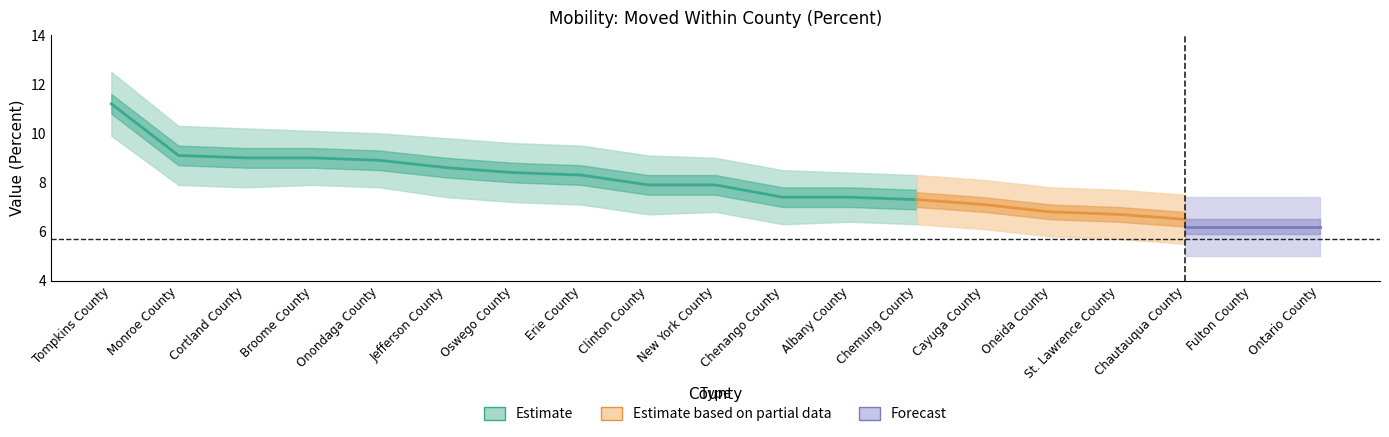

Is it true that Value (Percent) equals 9.0 at Cortland County?

True